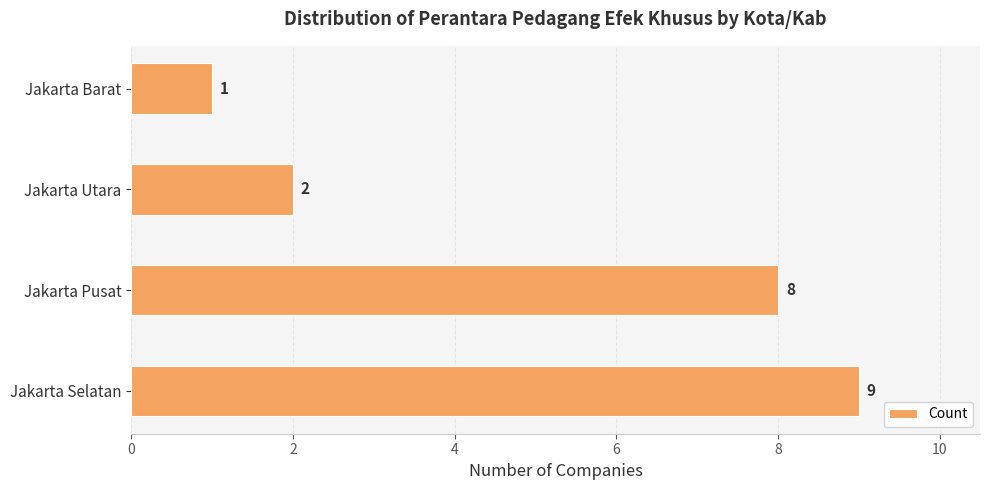

The chart shows a value of 2 at Jakarta Utara. True or false?

True